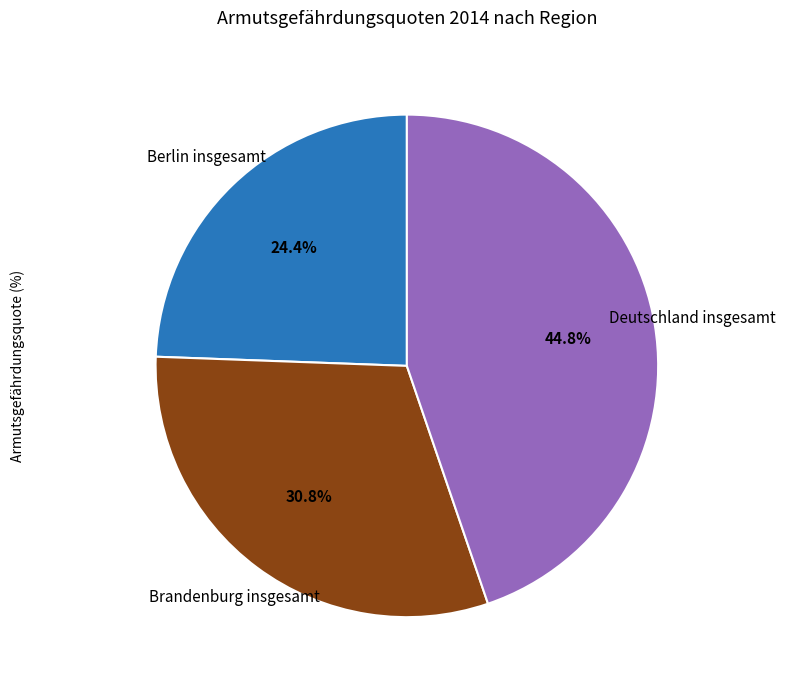

Is there any slice that represents more than half of the pie?

No